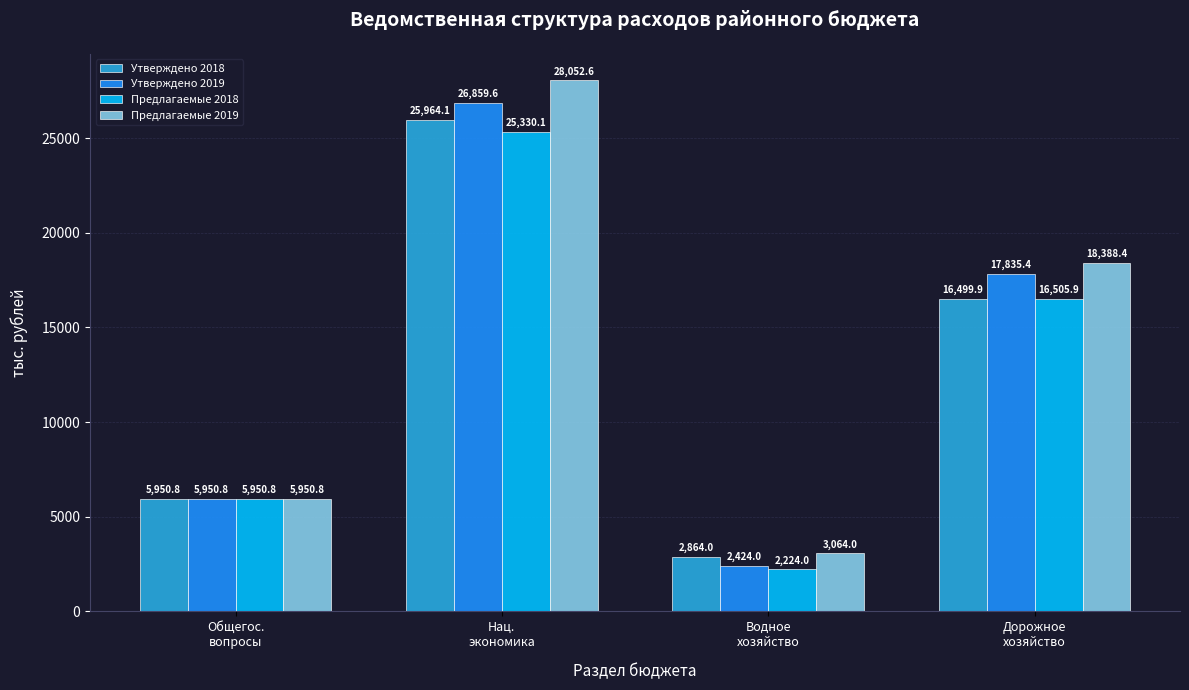

What is the spread (max minus min) of values at Нац.
экономика?

2722.5